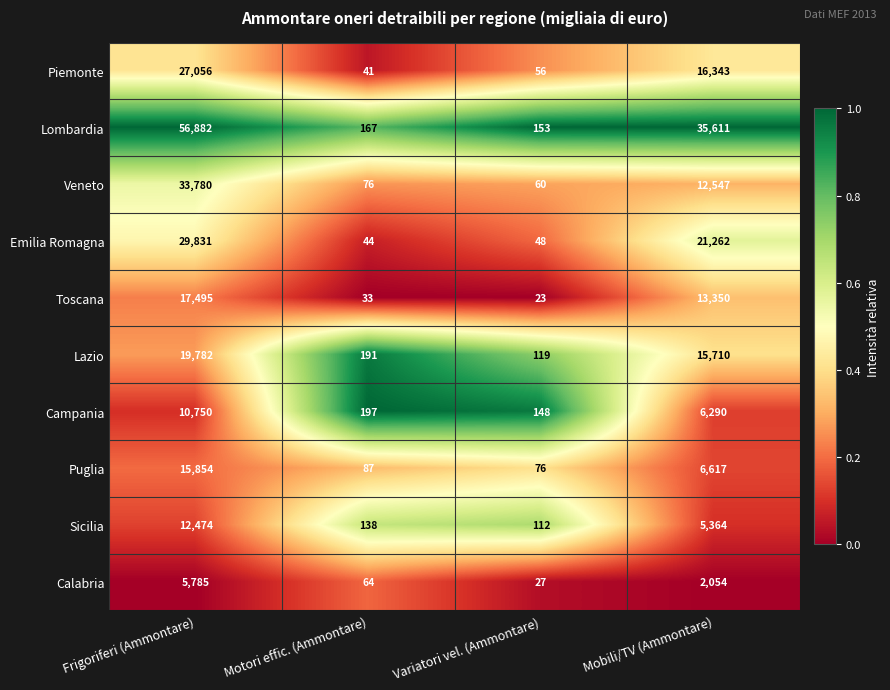

What is the difference between the highest and lowest values at Motori effic. (Ammontare)?

164